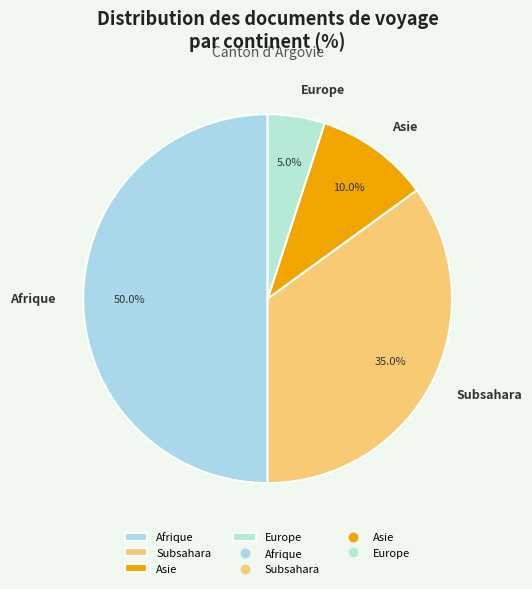

Rank the categories by value from lowest to highest.

Europe, Asie, Subsahara, Afrique